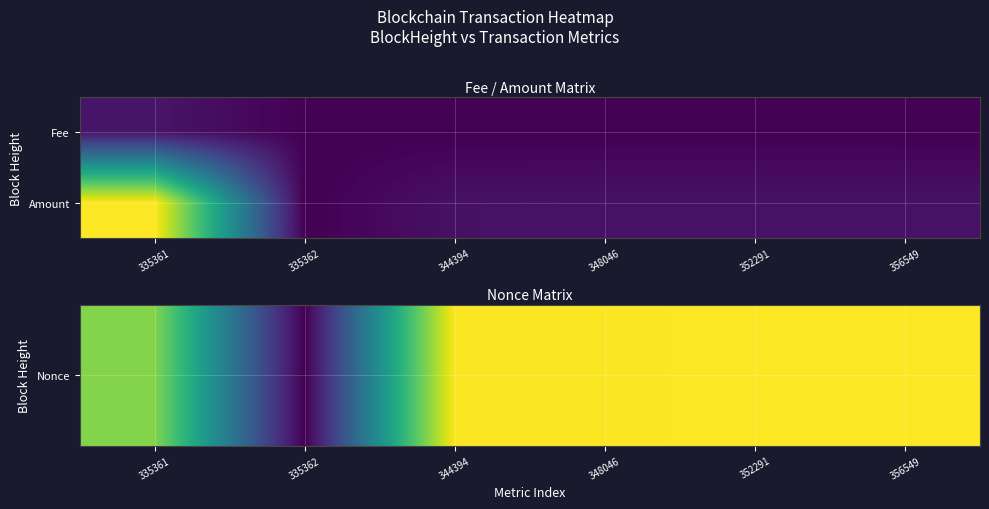

How many data points does each series have?

6